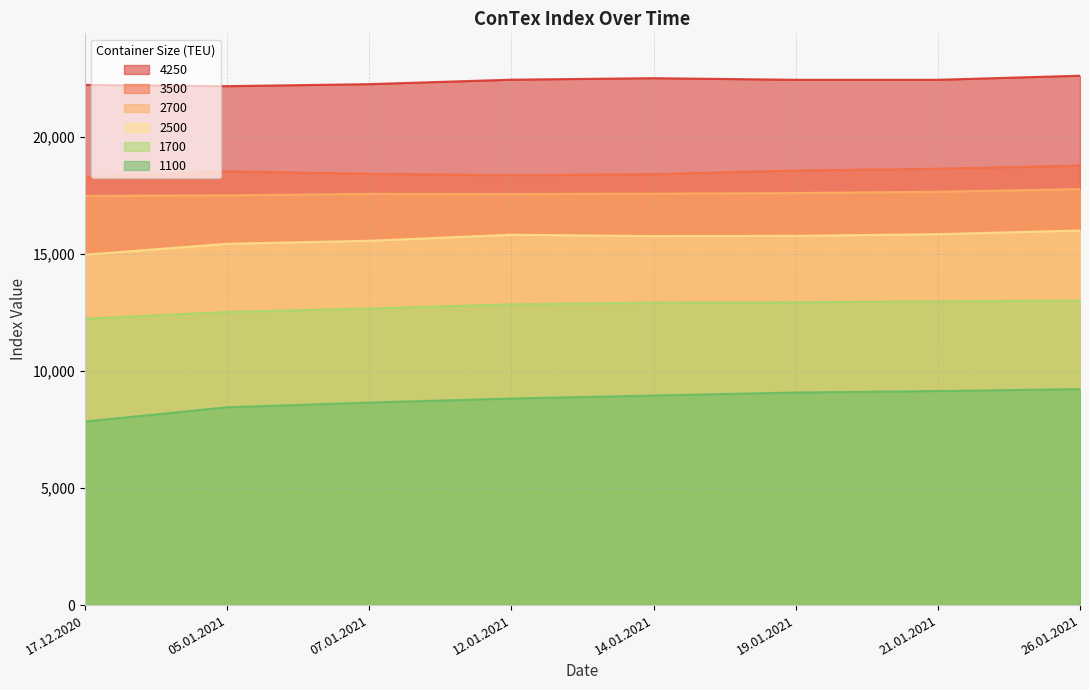

The value of 1100 at 26.01.2021 is 9229. True or false?

True